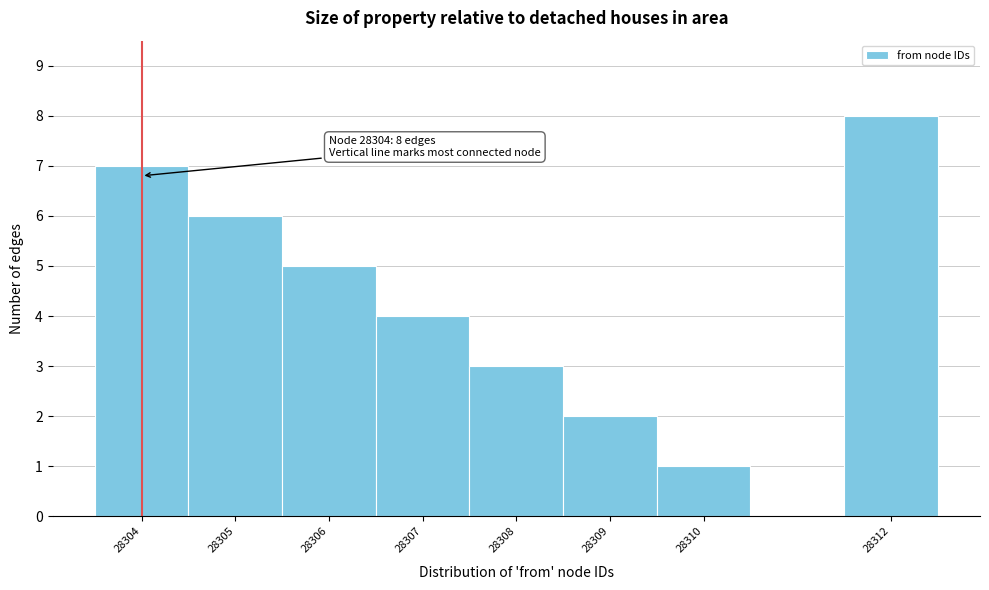

Over which range of the x-axis is the bar tallest?

28311.5 to 28312.5